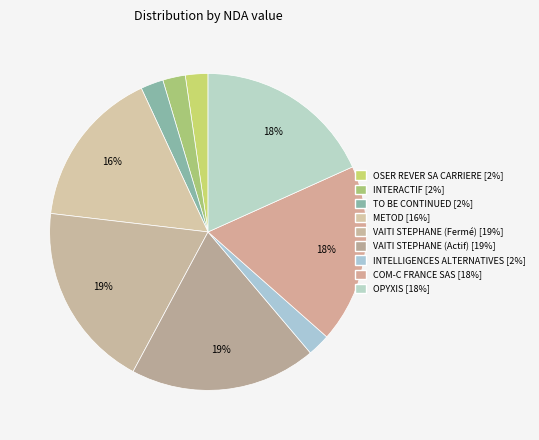

Count the number of slices in the pie.

9